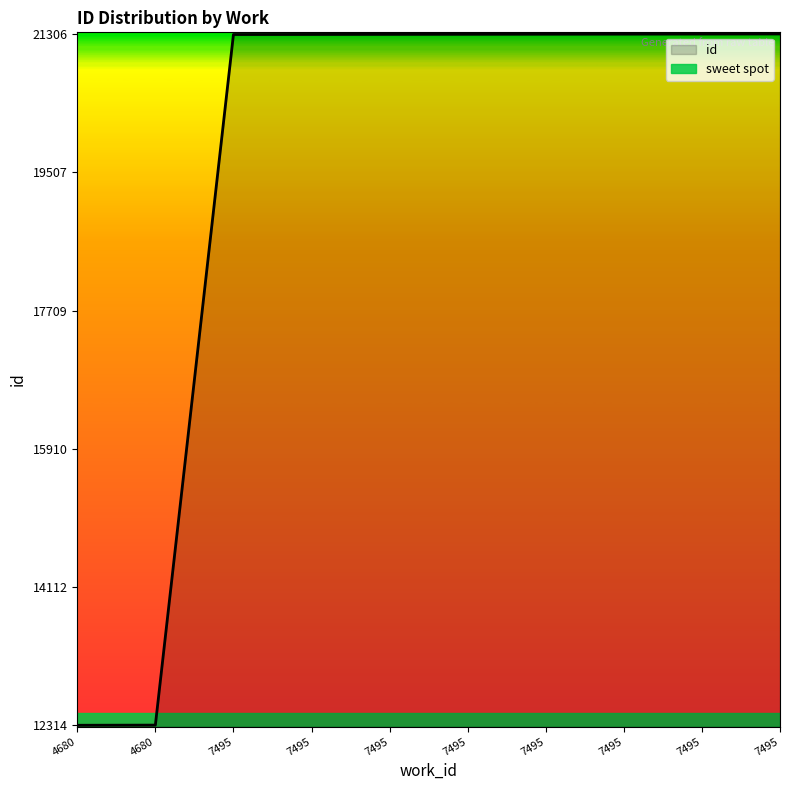

Reading right to left, transcribe all the data shown in this chart.

7495=21306	7495=21305	7495=21304	7495=21303	7495=21302	7495=21301	7495=21300	7495=21299	4680=12316	4680=12314